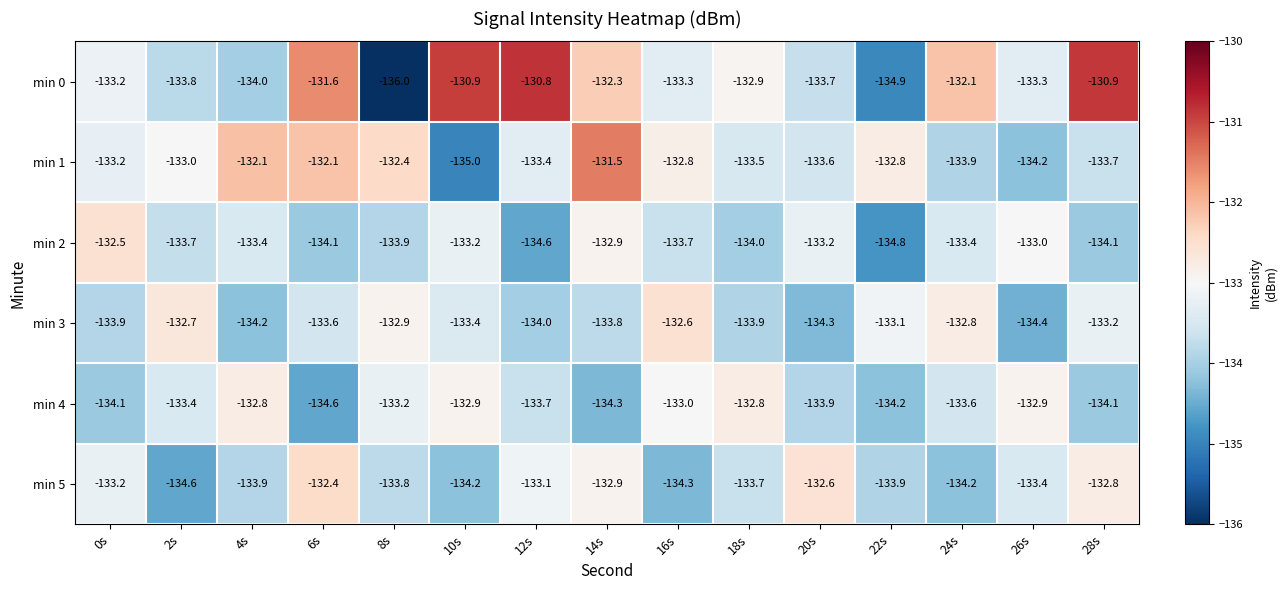

Between 22s and 26s, which series saw the biggest shift?

min 2